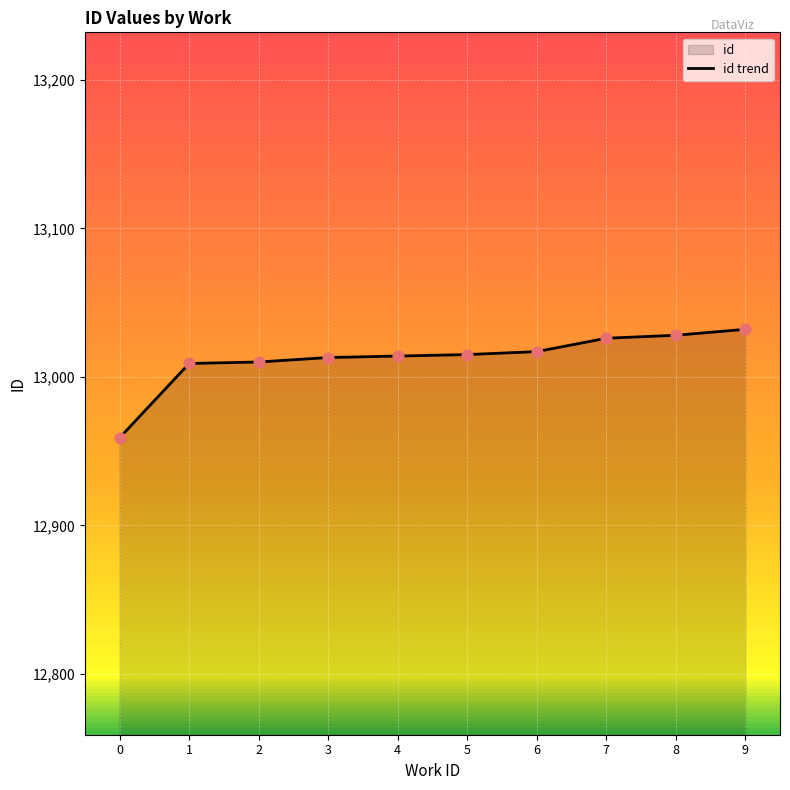

What is the change in value from 0 to 1?

+50